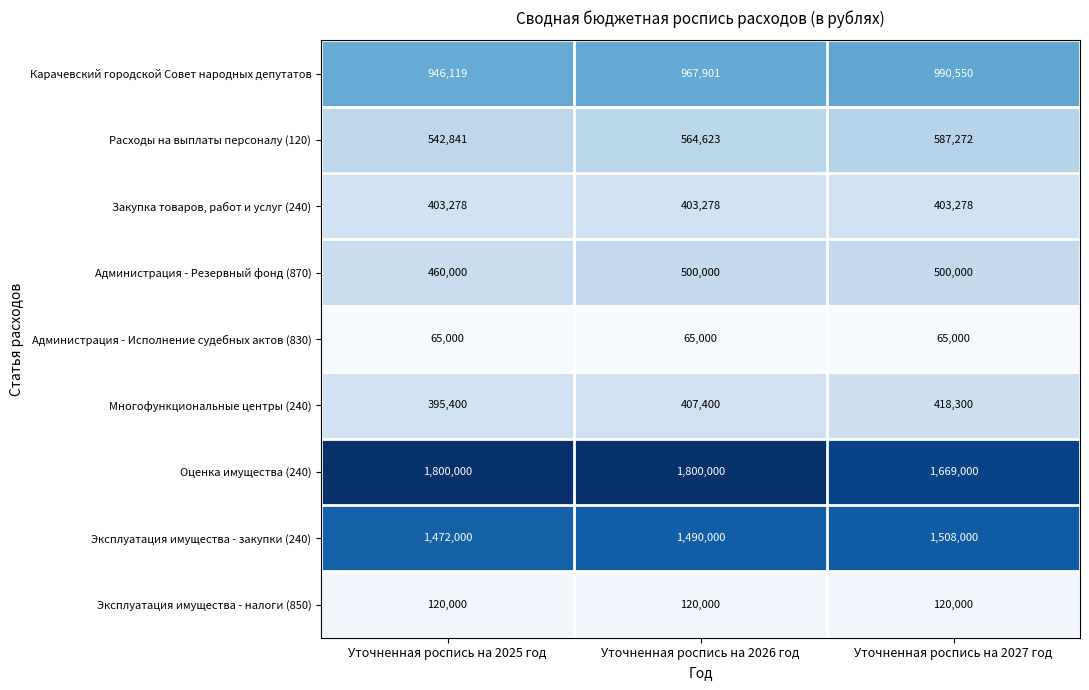

Is it true that Многофункциональные центры (240) equals 418300 at Уточненная роспись на 2027 год?

True